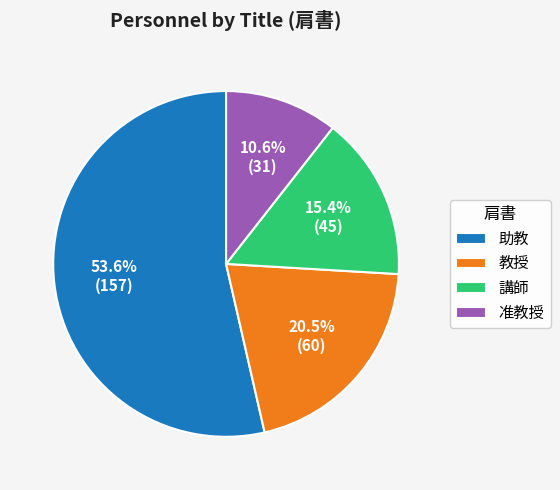

Rank the categories by value from lowest to highest.

准教授, 講師, 教授, 助教